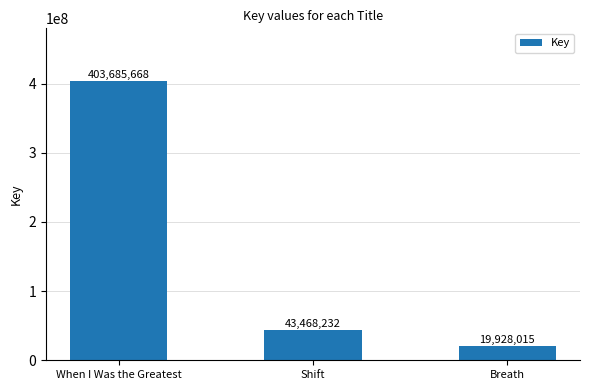

Where is the data nearest to the value 211806841?

Shift